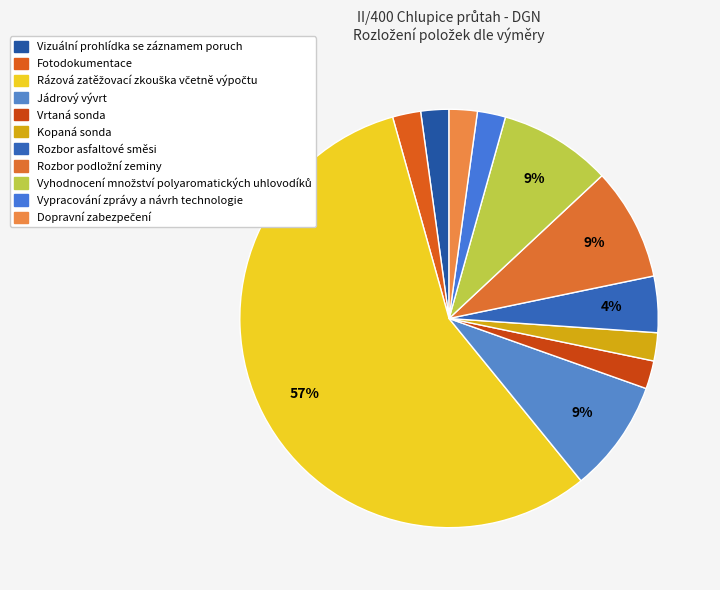

The Dopravní zabezpečení slice represents 2% of the pie. True or false?

True